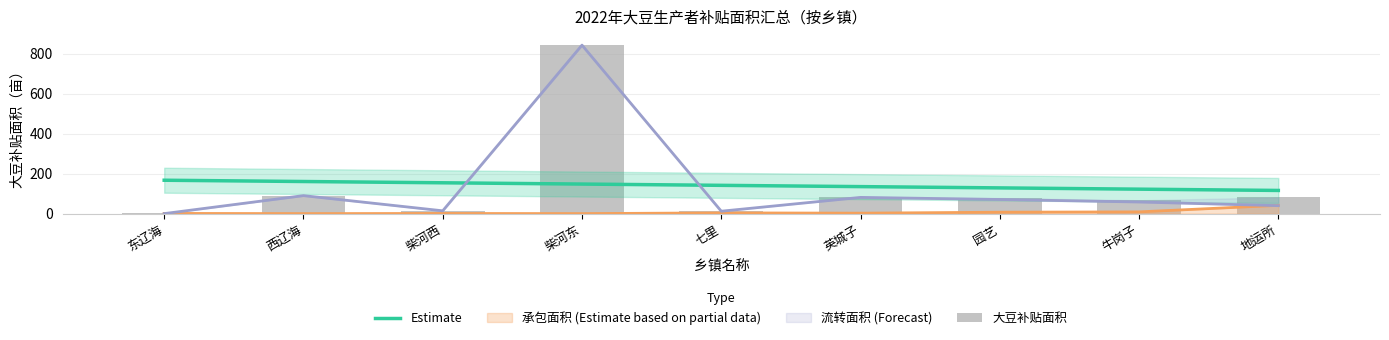

What value does the 承包面积 (Estimate based on partial data) series have at 地运所?

41.4